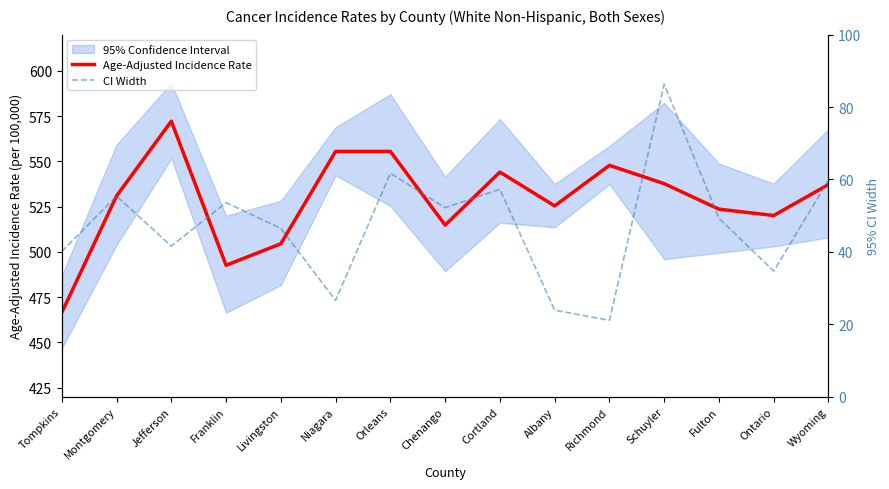

What is the average value of the Age-Adjusted Incidence Rate series?

528.6